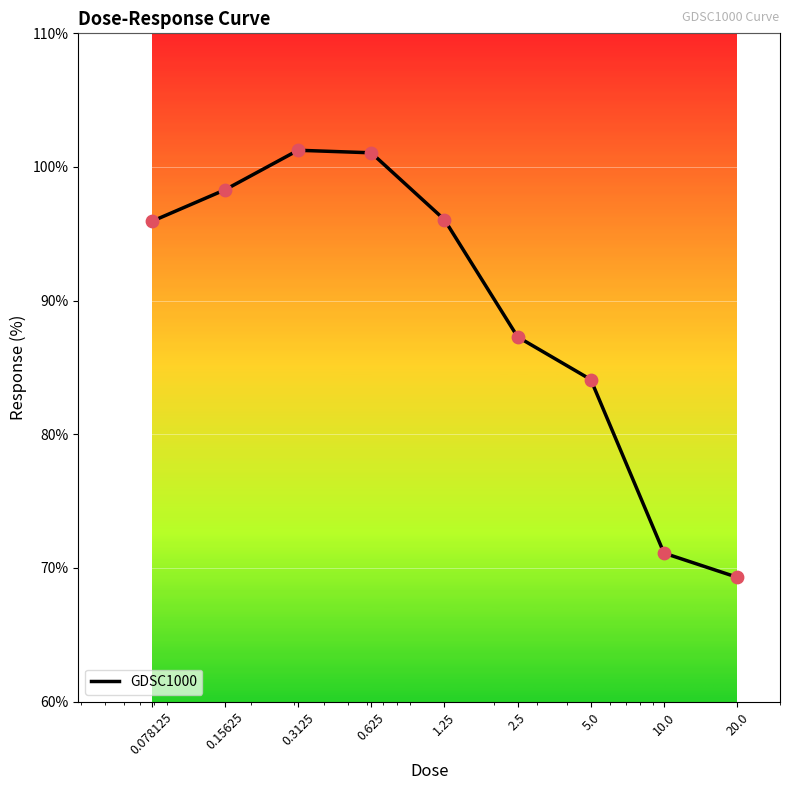

What is the difference between the maximum and minimum values?

32.0